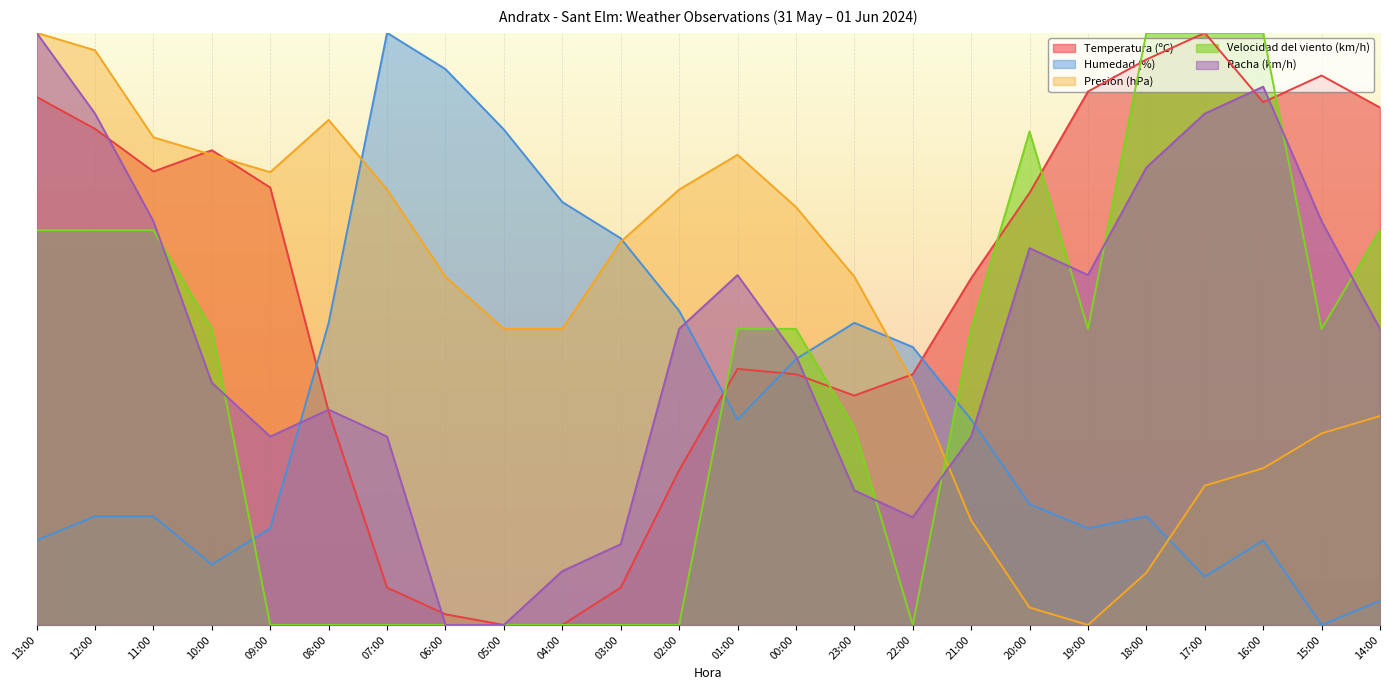

At which category is the sum across all series the highest?

13:00